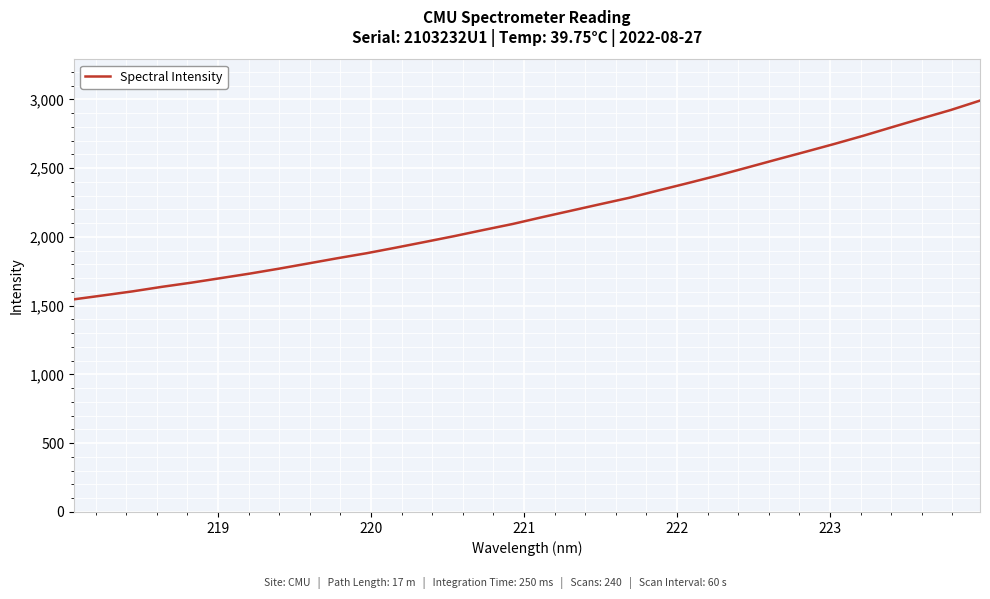

Does the chart display data point markers on the line(s)?

No